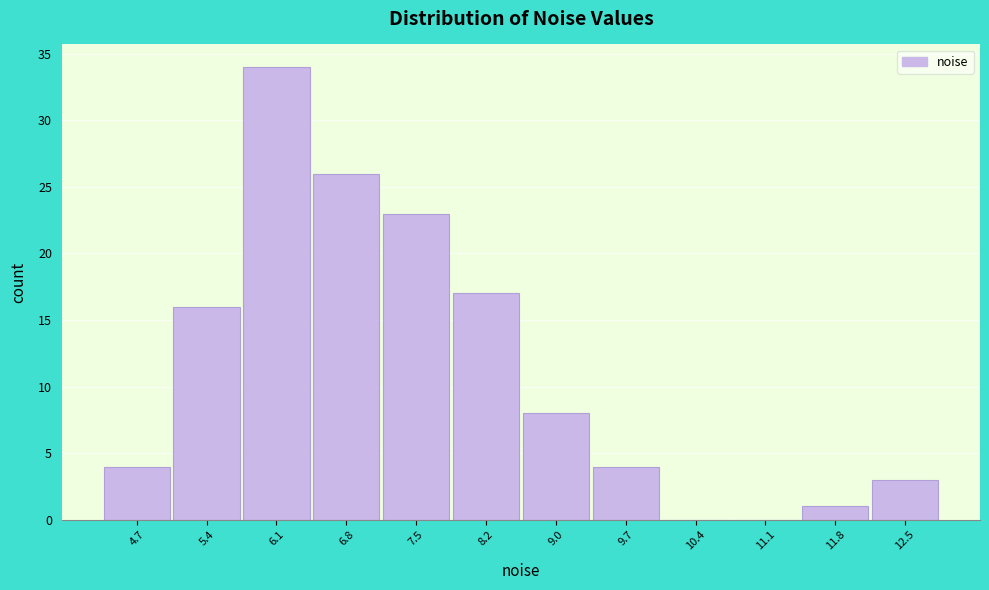

Reading right to left, extract all data points from this chart.

12.5=3	11.8=1	11.1=0	10.4=0	9.7=4	9.0=8	8.2=17	7.5=23	6.8=26	6.1=34	5.4=16	4.7=4